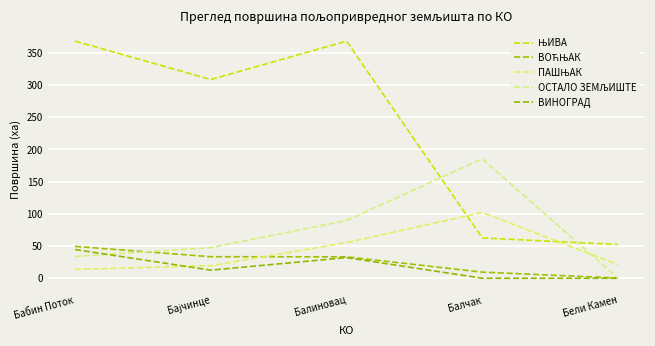

At which category does ВИНОГРАД reach its first local peak?

Балиновац